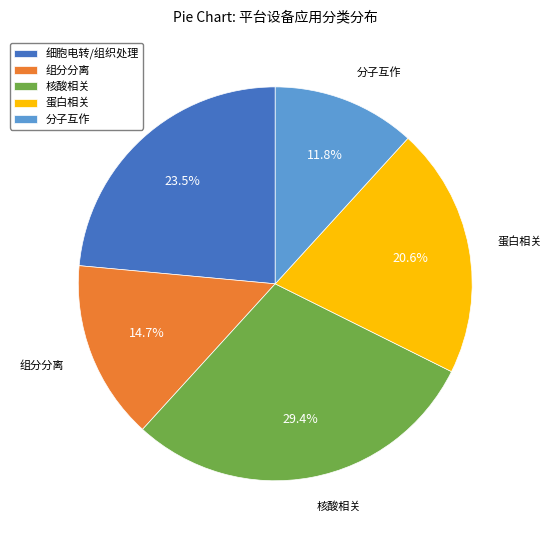

How many segments does this pie chart have?

5